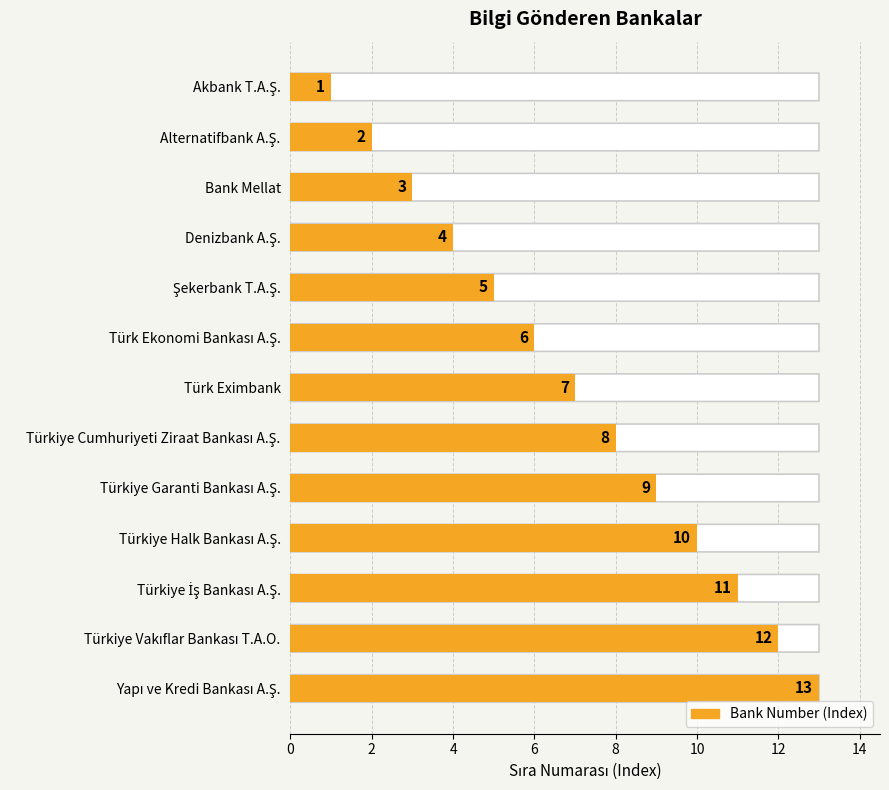

The value at Bank Mellat is 3. True or false?

True